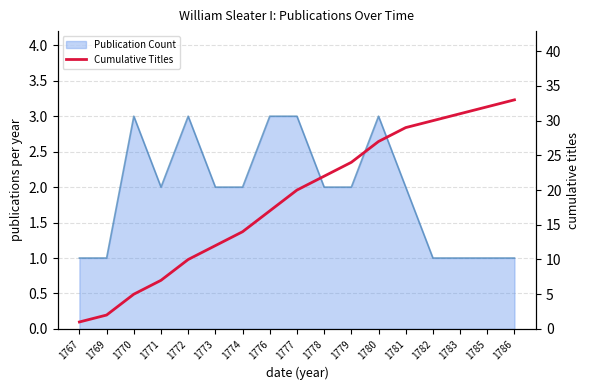

The chart shows a value of 32 at 1785. True or false?

True